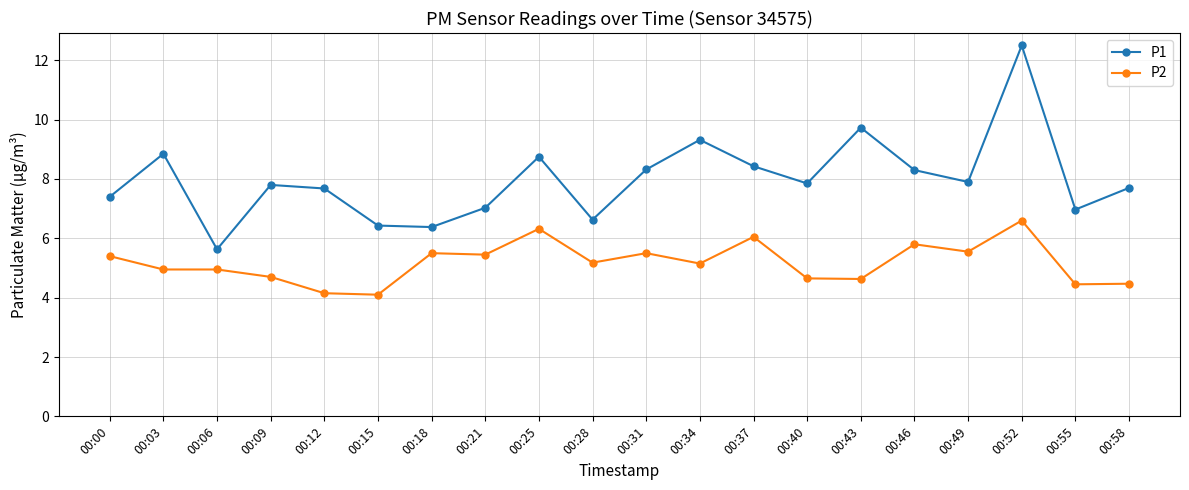

How many distinct data groups are displayed?

2